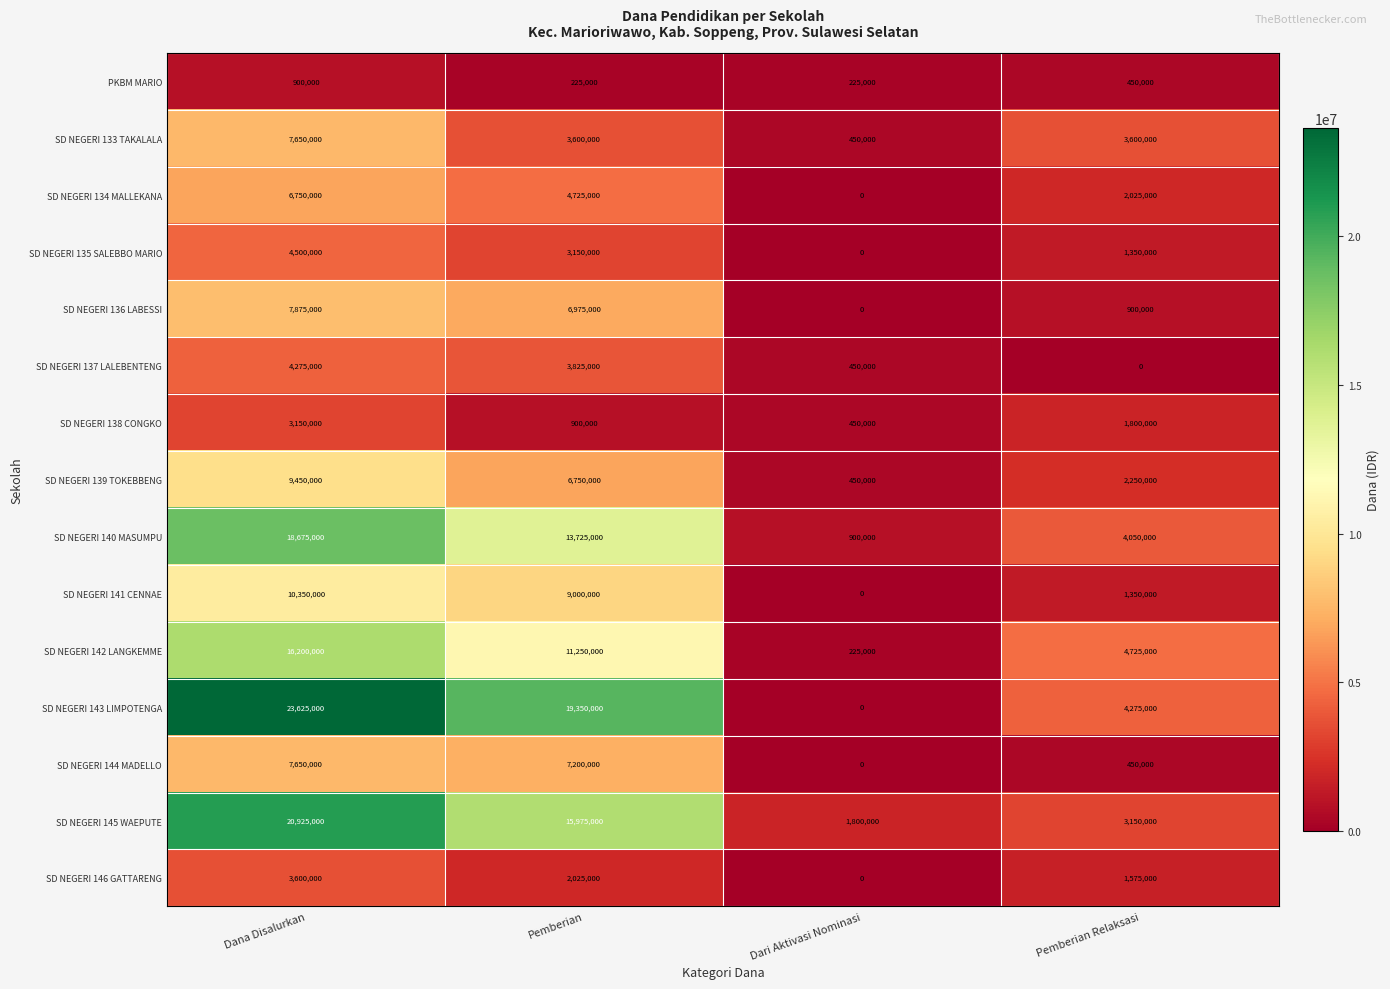

Count the number of categories in the chart.

4